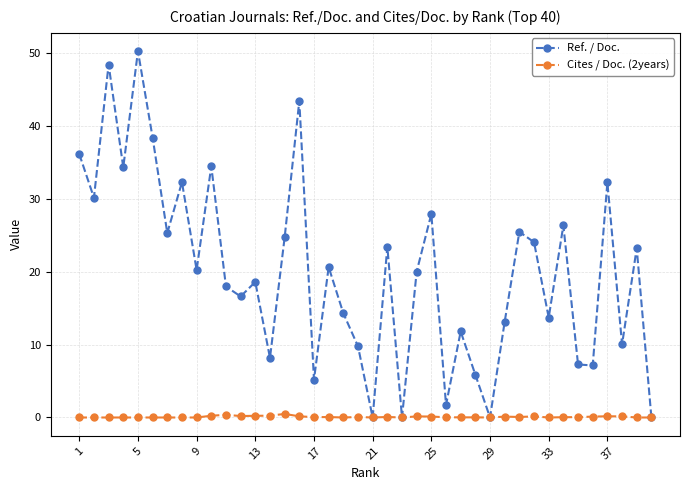

Which series has the largest range (max minus min)?

Ref. / Doc.